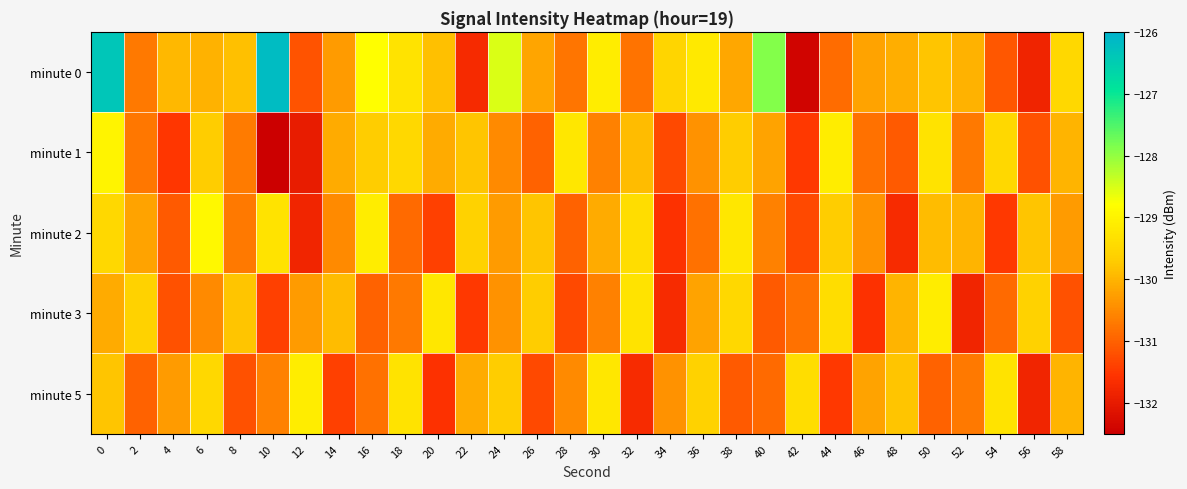

Reading left to right, transcribe all the data shown in this chart.

minute 0: 0=-126.4	2=-130.7	4=-129.9	6=-130.0	8=-129.9	10=-126.2	12=-131.2	14=-130.3	16=-128.8	18=-129.3	20=-129.9	22=-131.7	24=-128.5	26=-130.2	28=-130.8	30=-129.1	32=-130.8	34=-129.5	36=-129.2	38=-130.2	40=-127.9	42=-132.4	44=-130.9	46=-130.2	48=-130.1	50=-129.8	52=-130.0	54=-131.1	56=-131.8	58=-129.5
minute 1: 0=-129.0	2=-130.7	4=-131.5	6=-129.7	8=-130.7	10=-132.5	12=-132.0	14=-130.1	16=-129.7	18=-129.5	20=-130.1	22=-129.8	24=-130.5	26=-131.0	28=-129.2	30=-130.6	32=-129.9	34=-131.3	36=-130.4	38=-129.7	40=-130.2	42=-131.5	44=-129.1	46=-130.8	48=-131.1	50=-129.3	52=-130.7	54=-129.5	56=-131.2	58=-130.0
minute 2: 0=-129.5	2=-130.2	4=-131.1	6=-128.9	8=-130.7	10=-129.3	12=-131.8	14=-130.5	16=-129.1	18=-130.9	20=-131.4	22=-129.6	24=-130.3	26=-129.8	28=-131.0	30=-130.1	32=-129.4	34=-131.6	36=-130.8	38=-129.2	40=-130.6	42=-131.3	44=-129.7	46=-130.4	48=-131.7	50=-129.9	52=-130.0	54=-131.5	56=-129.8	58=-130.3
minute 3: 0=-130.1	2=-129.6	4=-131.2	6=-130.5	8=-129.8	10=-131.4	12=-130.3	14=-129.9	16=-131.0	18=-130.7	20=-129.2	22=-131.5	24=-130.4	26=-129.7	28=-131.3	30=-130.6	32=-129.3	34=-131.7	36=-130.2	38=-129.5	40=-131.1	42=-130.8	44=-129.4	46=-131.6	48=-130.0	50=-129.1	52=-131.8	54=-130.9	56=-129.6	58=-131.2
minute 5: 0=-129.8	2=-131.0	4=-130.3	6=-129.5	8=-131.2	10=-130.6	12=-129.1	14=-131.4	16=-130.8	18=-129.3	20=-131.6	22=-130.1	24=-129.7	26=-131.3	28=-130.5	30=-129.2	32=-131.7	34=-130.4	36=-129.6	38=-131.1	40=-130.9	42=-129.4	44=-131.5	46=-130.2	48=-129.8	50=-131.0	52=-130.7	54=-129.3	56=-131.8	58=-130.0